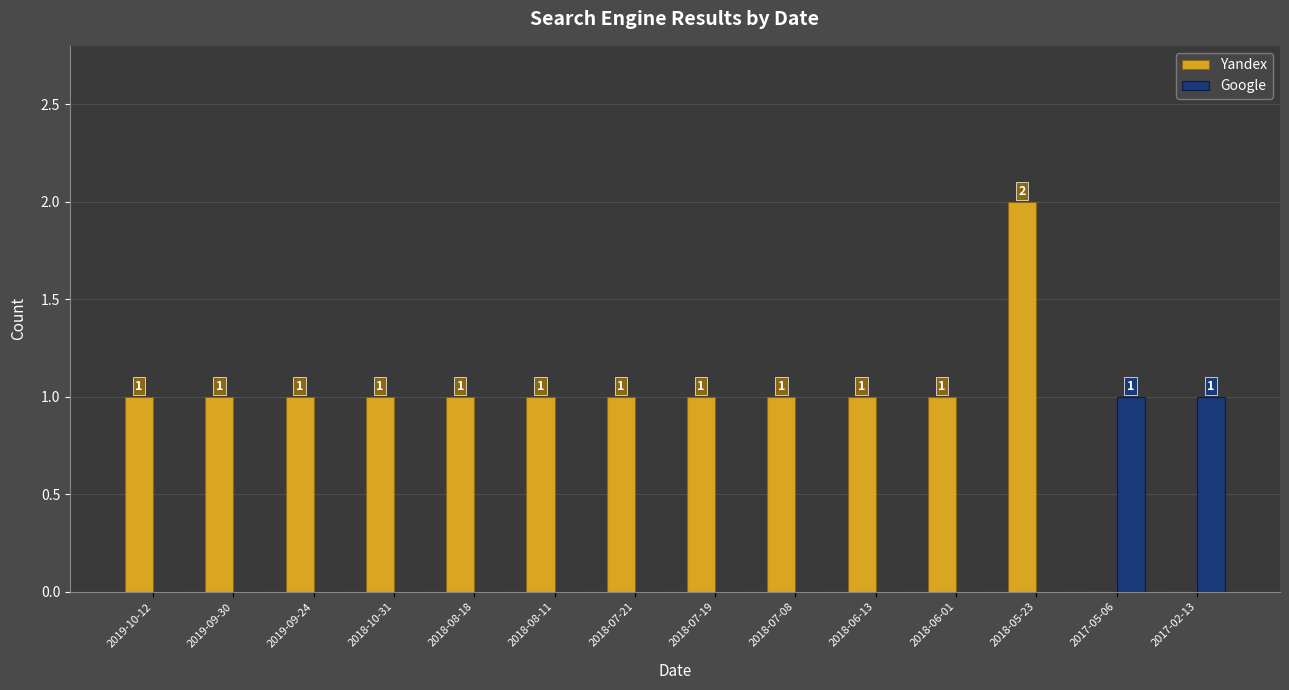

Which category has the highest value in the Yandex series?

2018-05-23